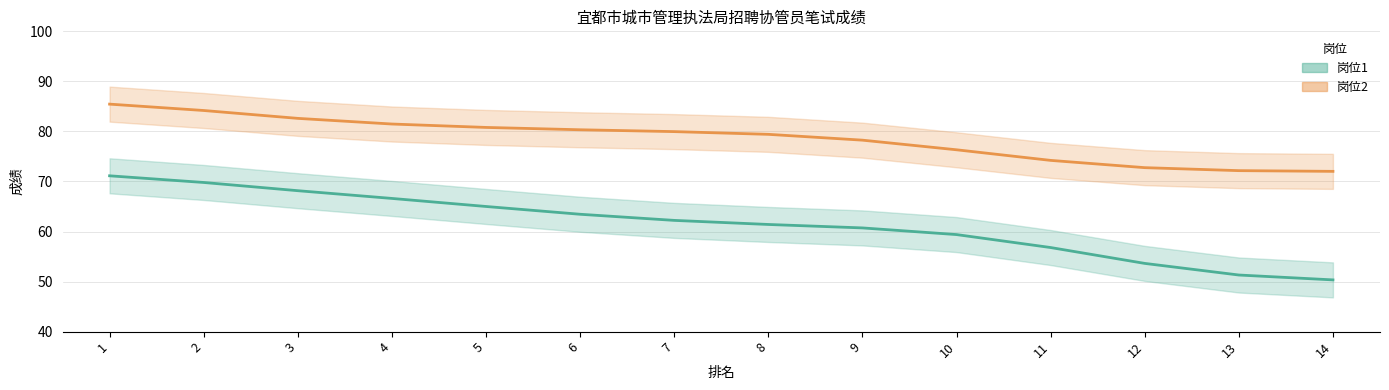

How many categories are shown in the chart?

14